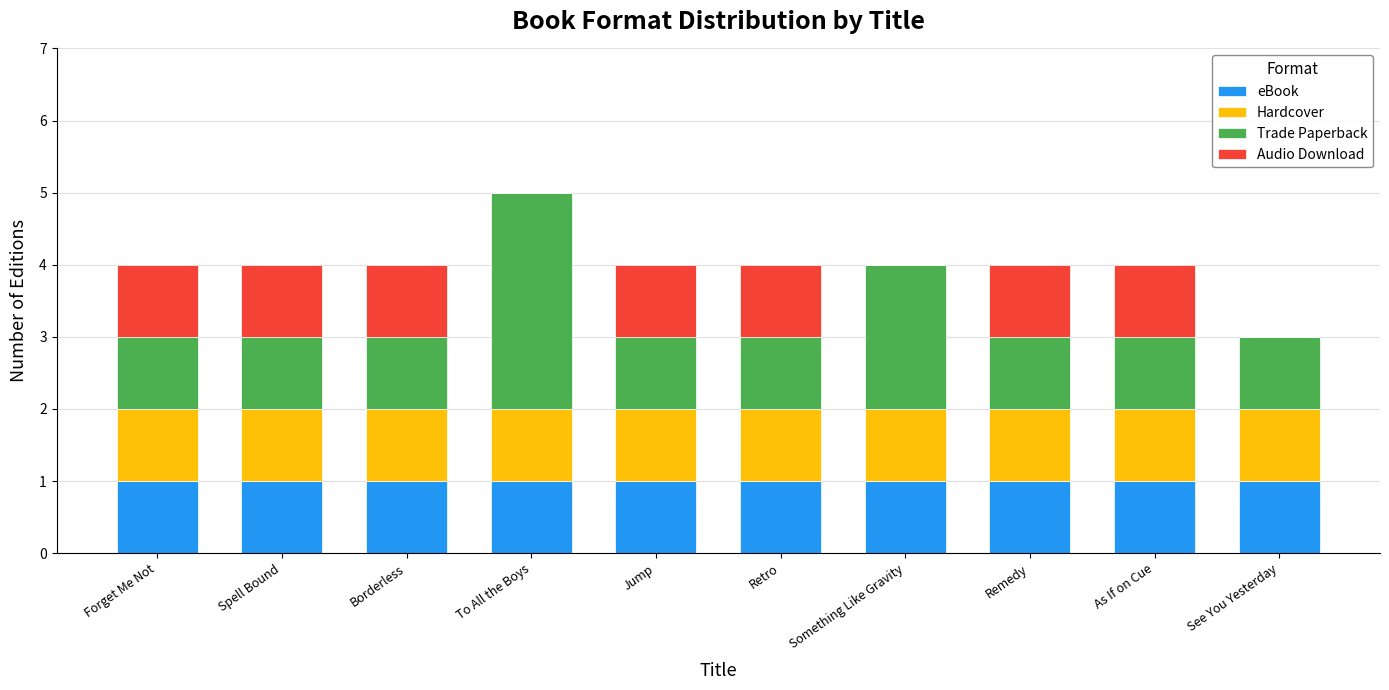

At which category is the sum across all series the highest?

To All the Boys